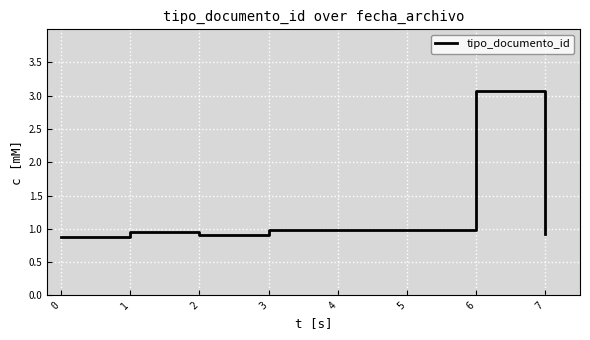

What is the maximum value shown in the chart?

3.1